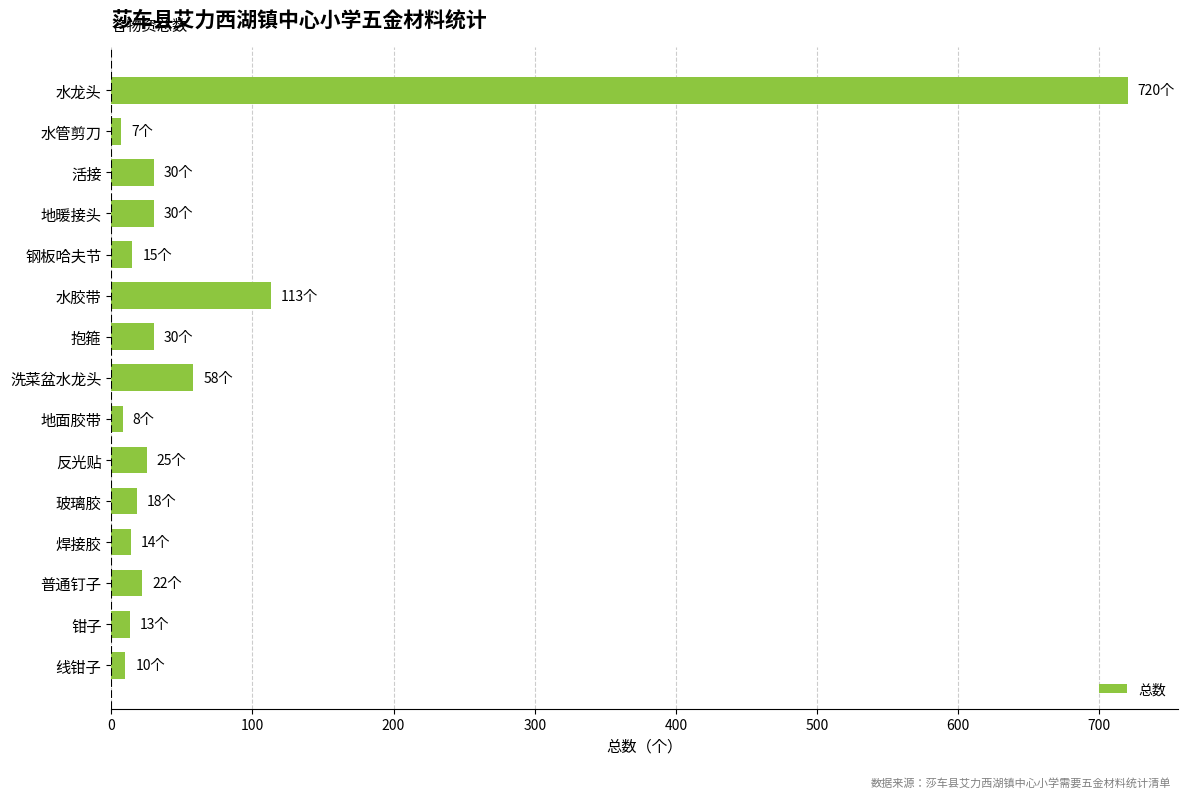

Between 洗菜盆水龙头 and 钳子, which is larger?

洗菜盆水龙头